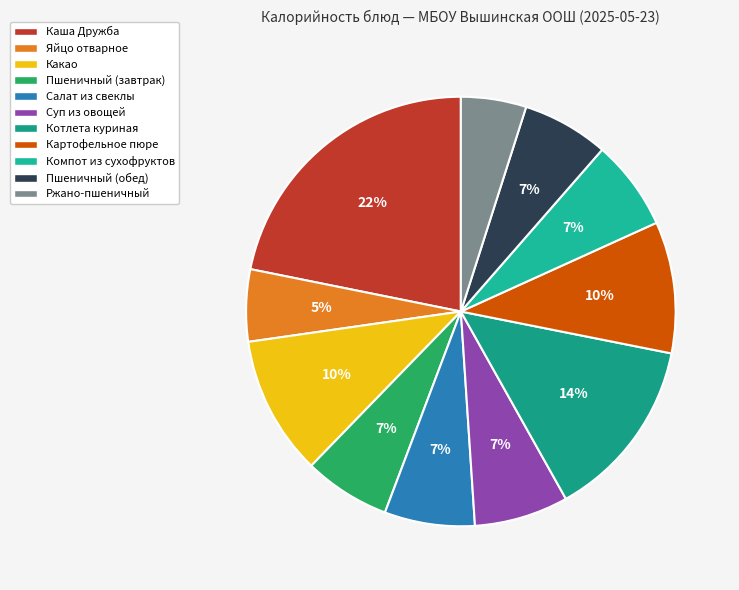

Which slice is the largest?

Каша Дружба